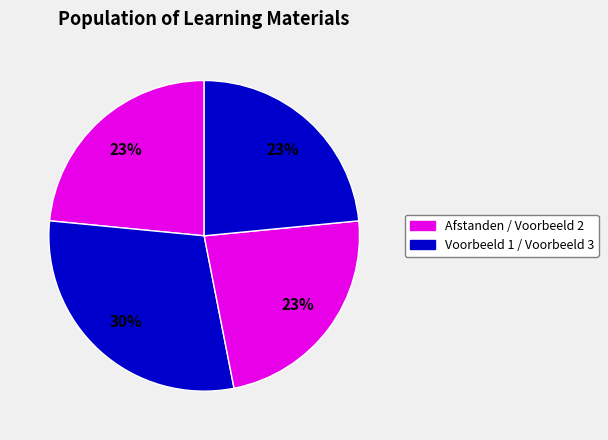

How many segments does this pie chart have?

4